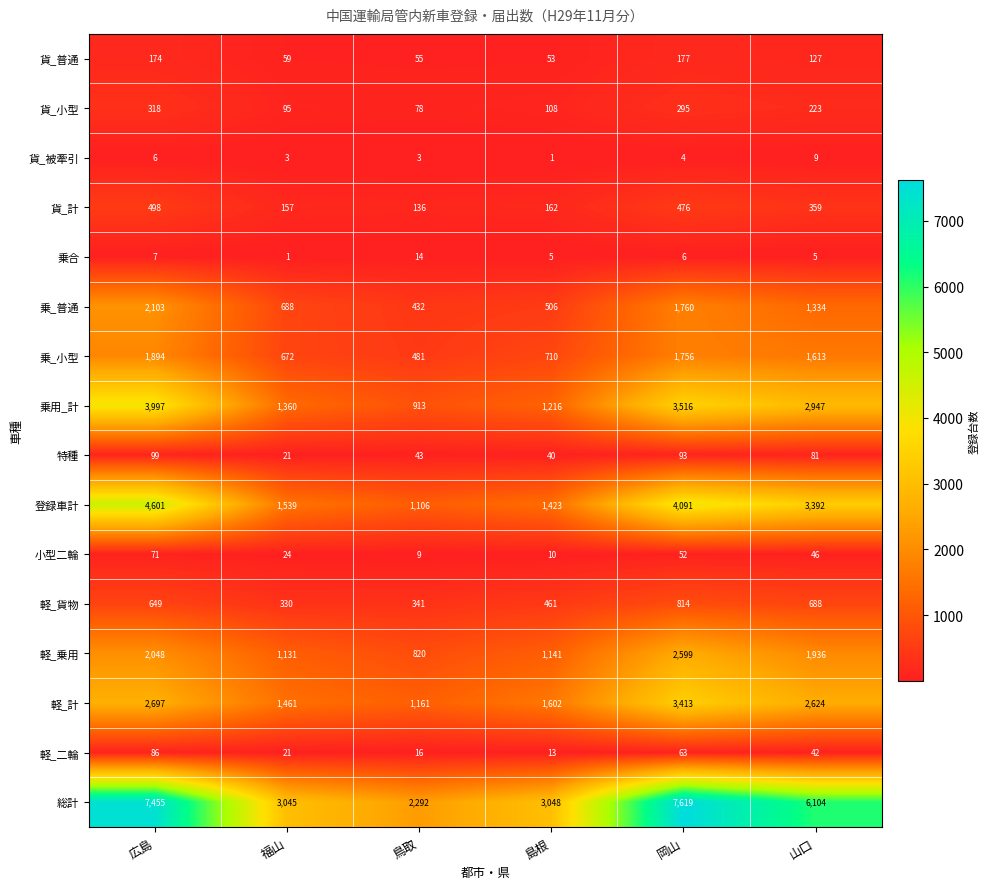

Which series has the largest range (max minus min)?

総計